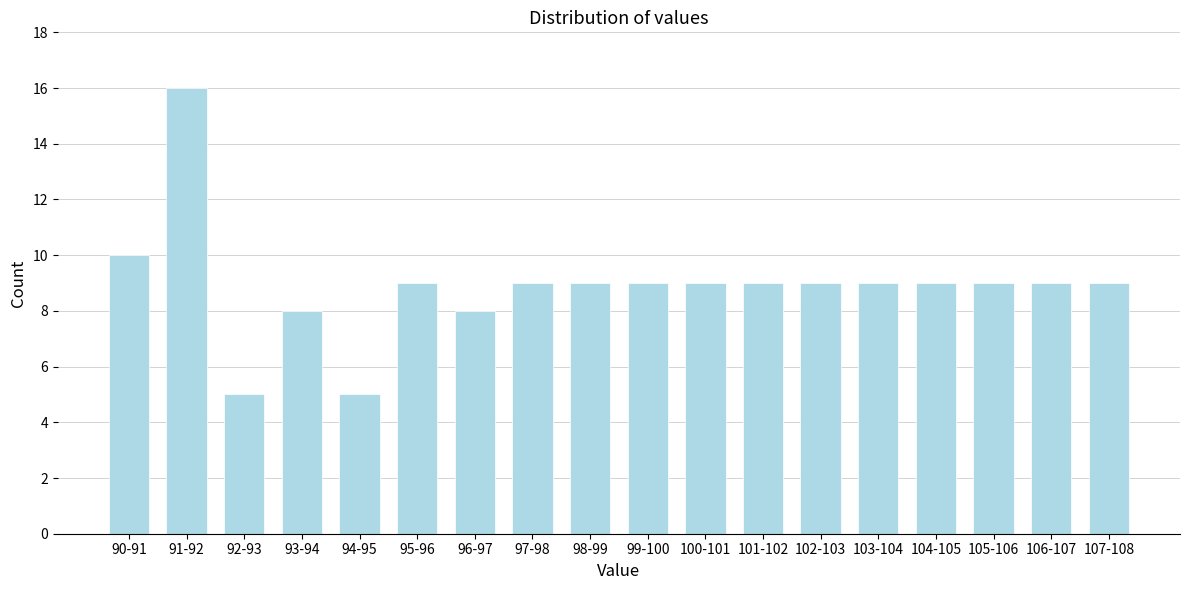

Reading left to right, list all the values displayed in this chart.

90-91=10	91-92=16	92-93=5	93-94=8	94-95=5	95-96=9	96-97=8	97-98=9	98-99=9	99-100=9	100-101=9	101-102=9	102-103=9	103-104=9	104-105=9	105-106=9	106-107=9	107-108=9